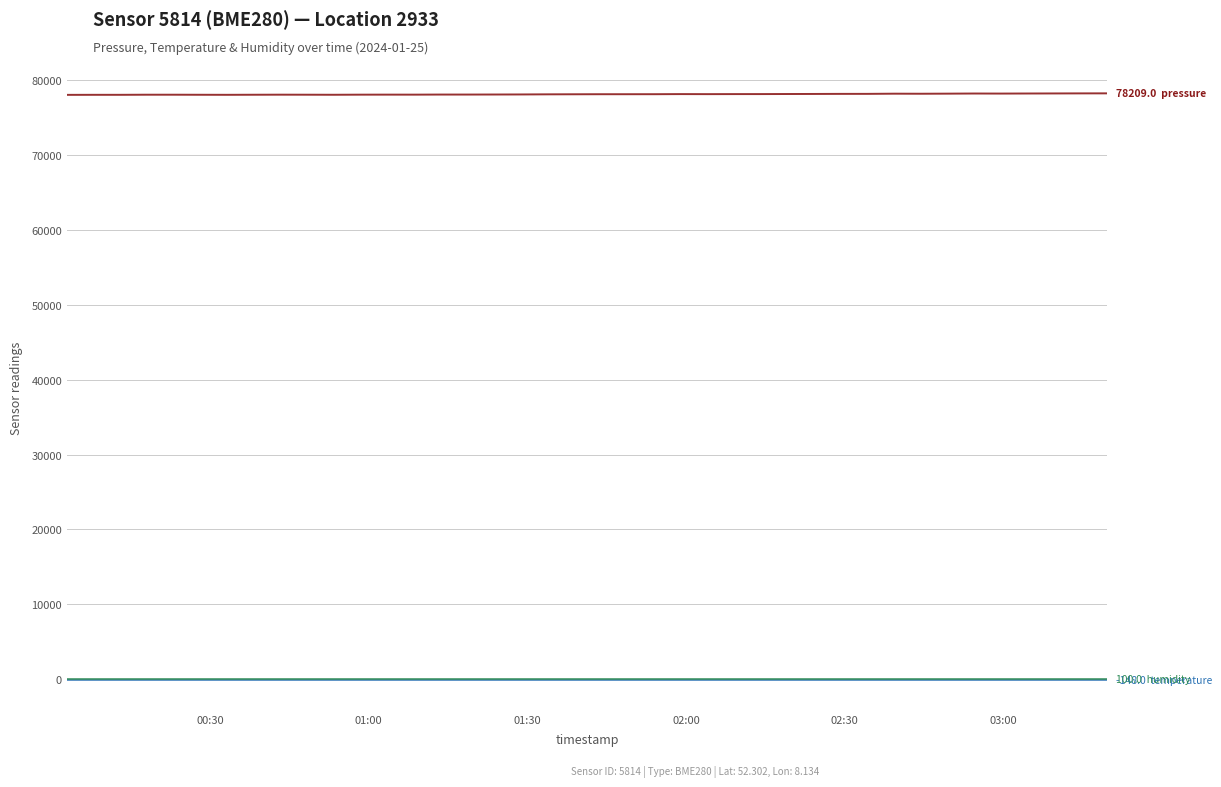

What is the maximum value shown in the chart?

78209.0